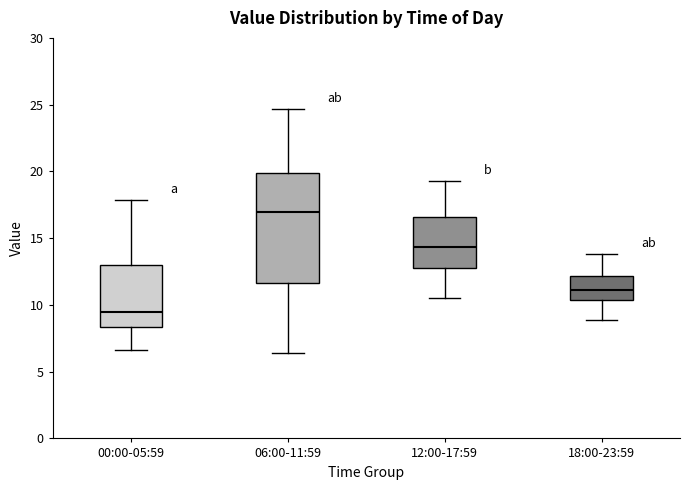

Where is the lower edge of the box for 00:00-05:59 on the y-axis? The values are not printed on the chart, so give them approximately, as read against the axis.

8.5